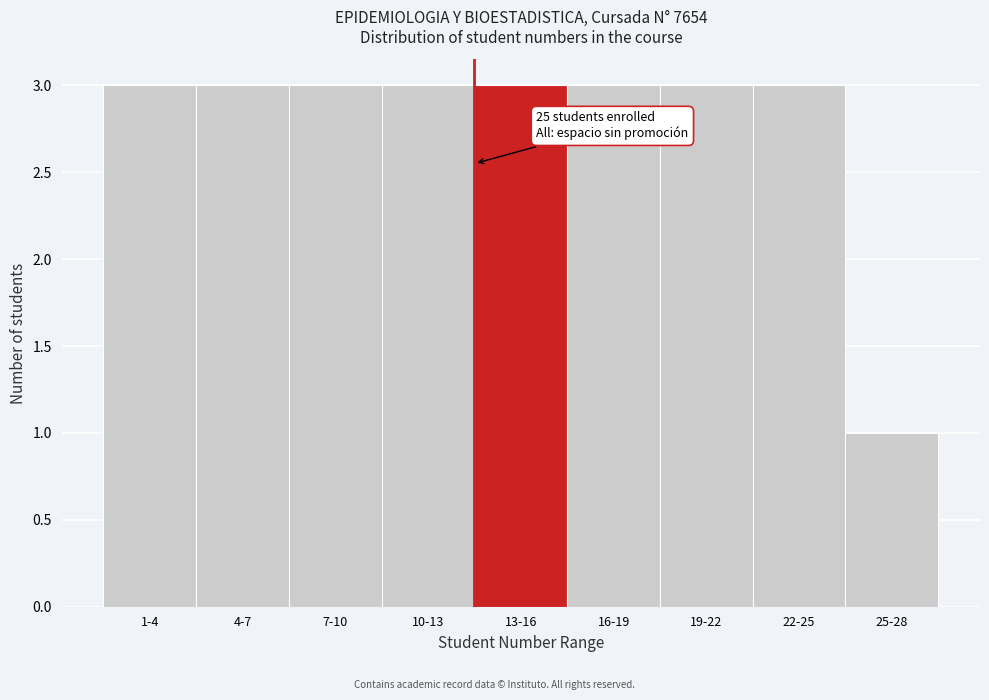

Reading left to right, extract all data points from this chart.

1-4=3	4-7=3	7-10=3	10-13=3	13-16=3	16-19=3	19-22=3	22-25=3	25-28=1